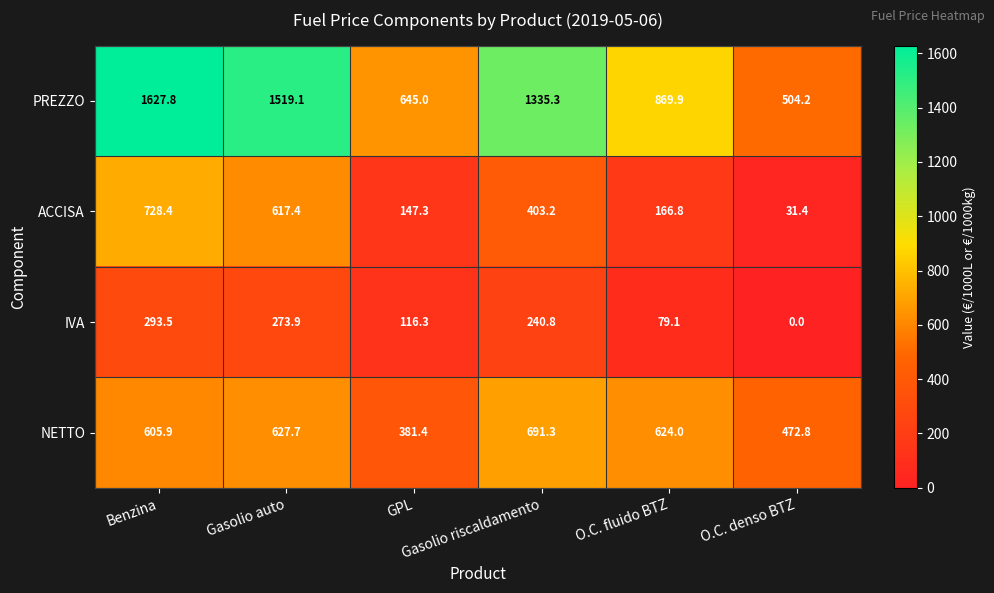

What is the total value across all series at Gasolio auto?

3038.1